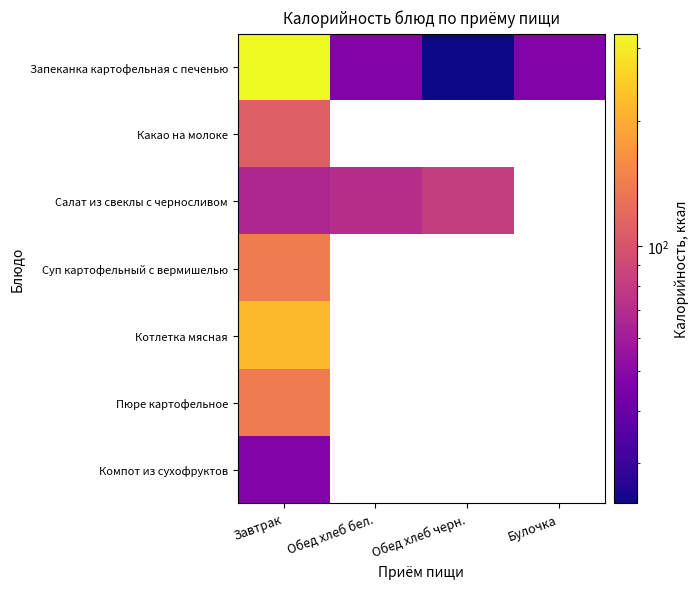

How many positive values does the Котлетка мясная series have?

1